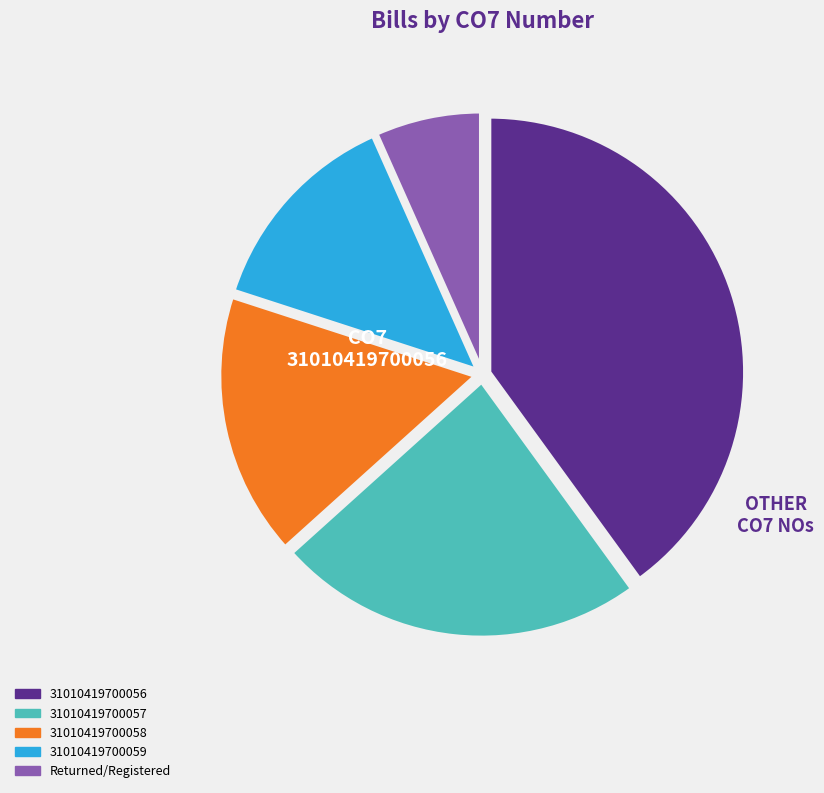

Rank the categories by value from lowest to highest.

Returned/Registered, 31010419700059, 31010419700058, 31010419700057, 31010419700056